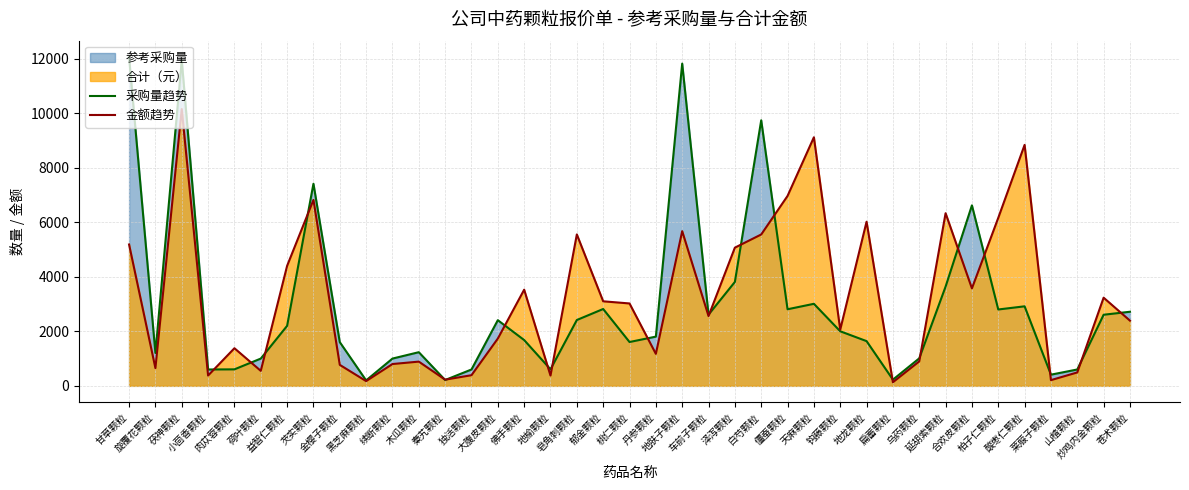

At which label does 采购量趋势 reach its minimum?

黑芝麻颗粒